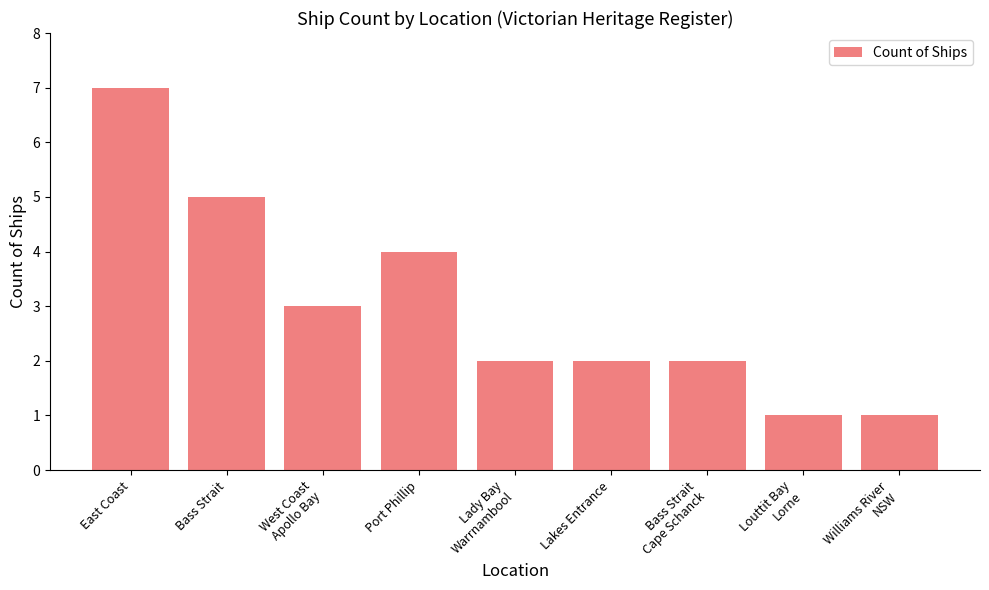

What is the average value?

3